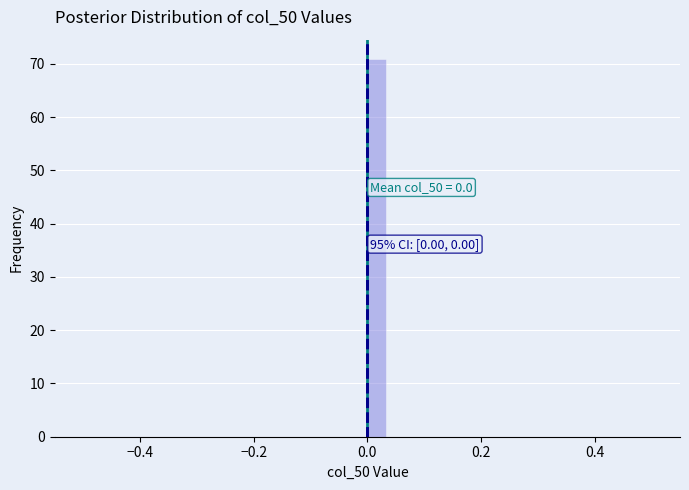

Read against the x-axis, roughly where is the centre of the tallest bar?

0.02